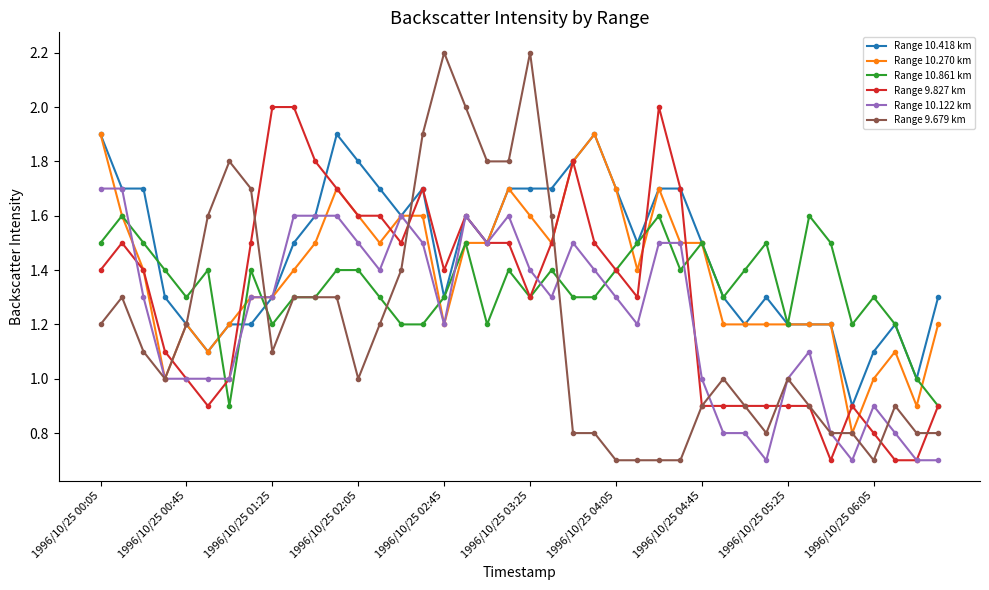

How many intersections are there between Range 10.122 km and Range 10.861 km?

11